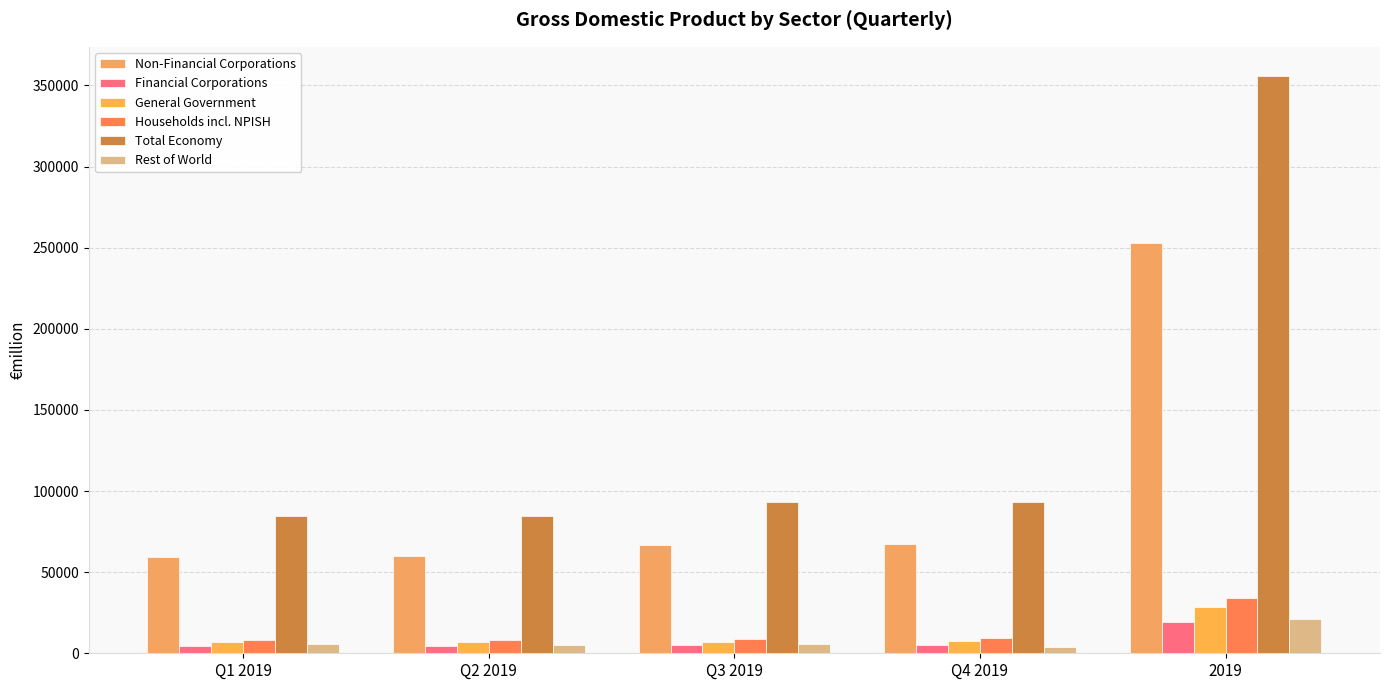

How many data points in Rest of World are above 5911?

3